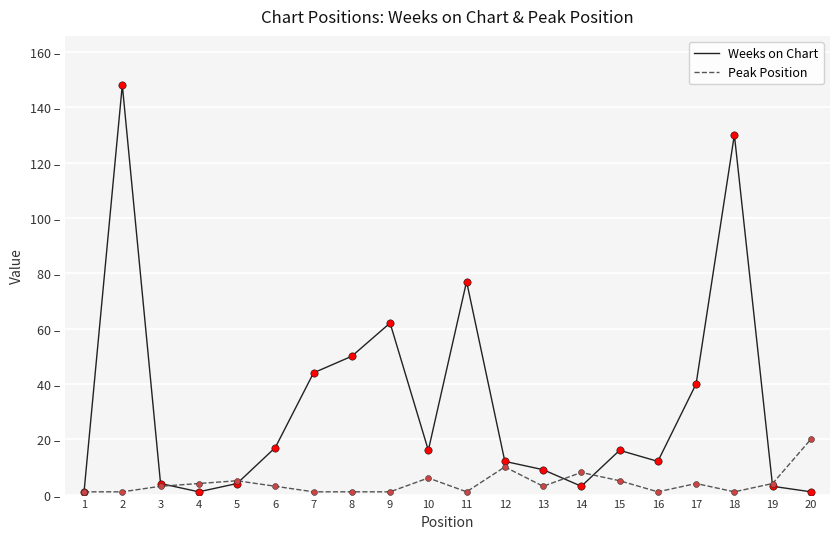

Is the value of Weeks on Chart at 6 greater than the value of Peak Position at 4?

Yes